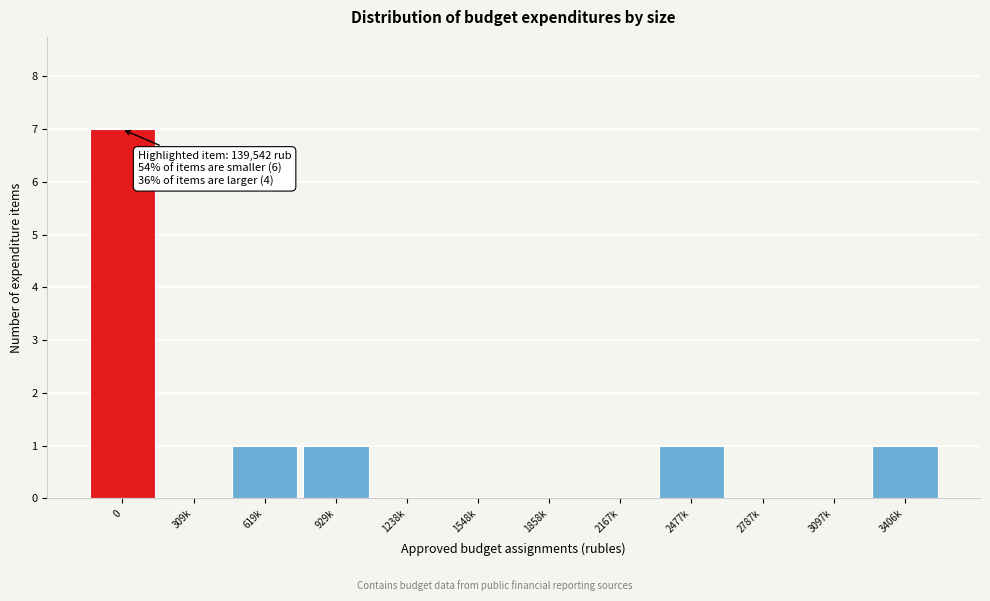

Reading left to right, list all the values displayed in this chart.

0=7	309k=0	619k=1	929k=1	1238k=0	1548k=0	1858k=0	2167k=0	2477k=1	2787k=0	3097k=0	3406k=1